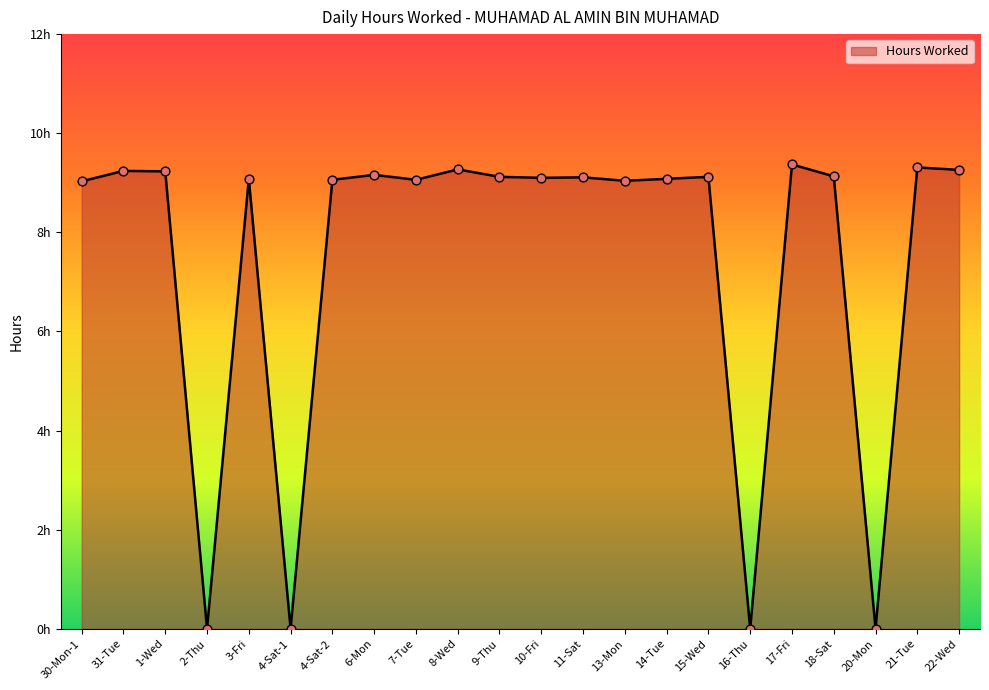

Which has a higher value, 20-Mon or 10-Fri?

10-Fri